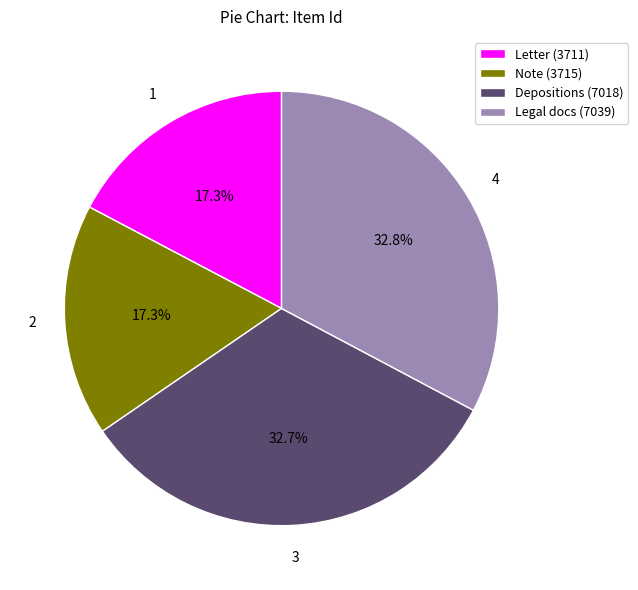

To the nearest percent, what is the average slice percentage?

25%